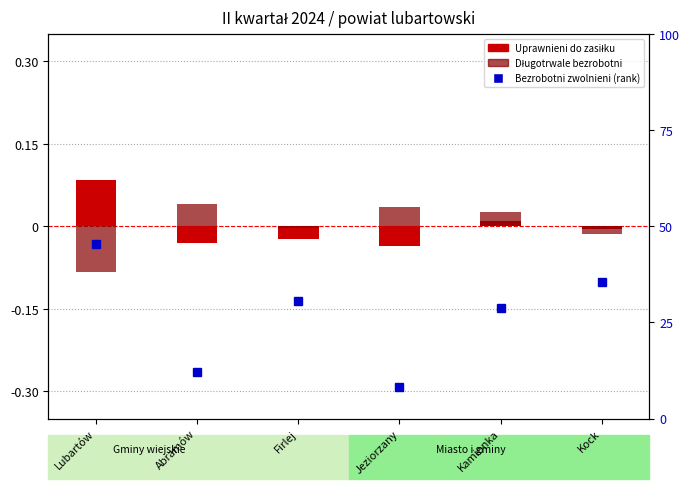

At how many categories does at least one series exceed 0?

4